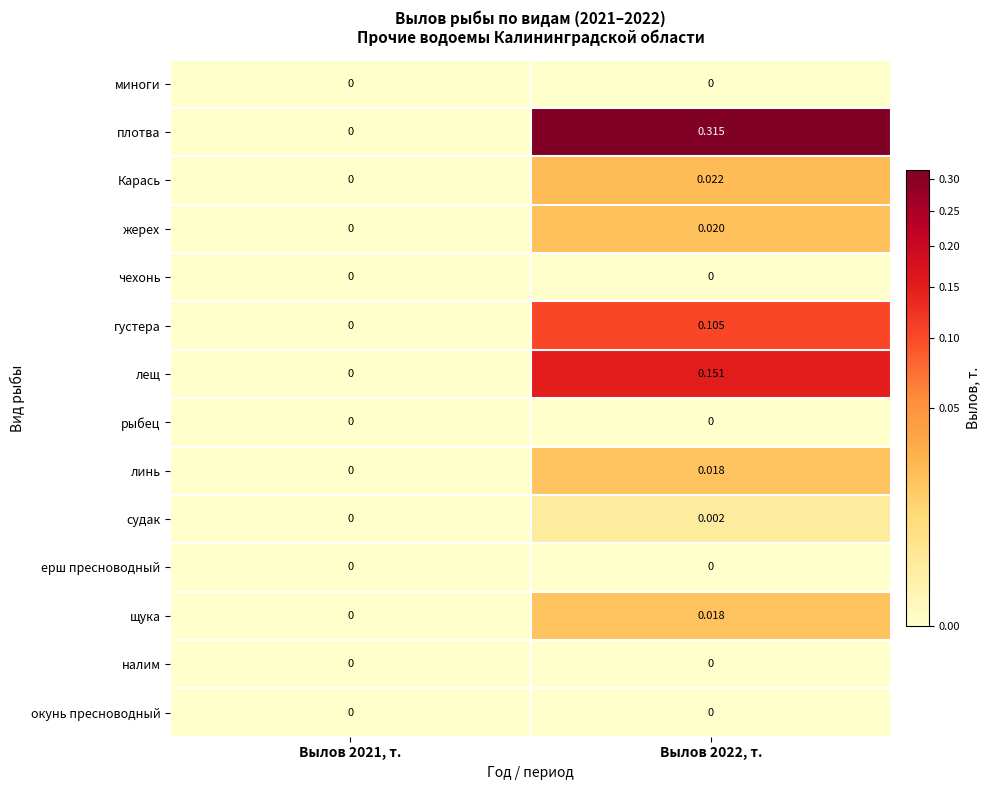

Which series has the largest range (max minus min)?

плотва